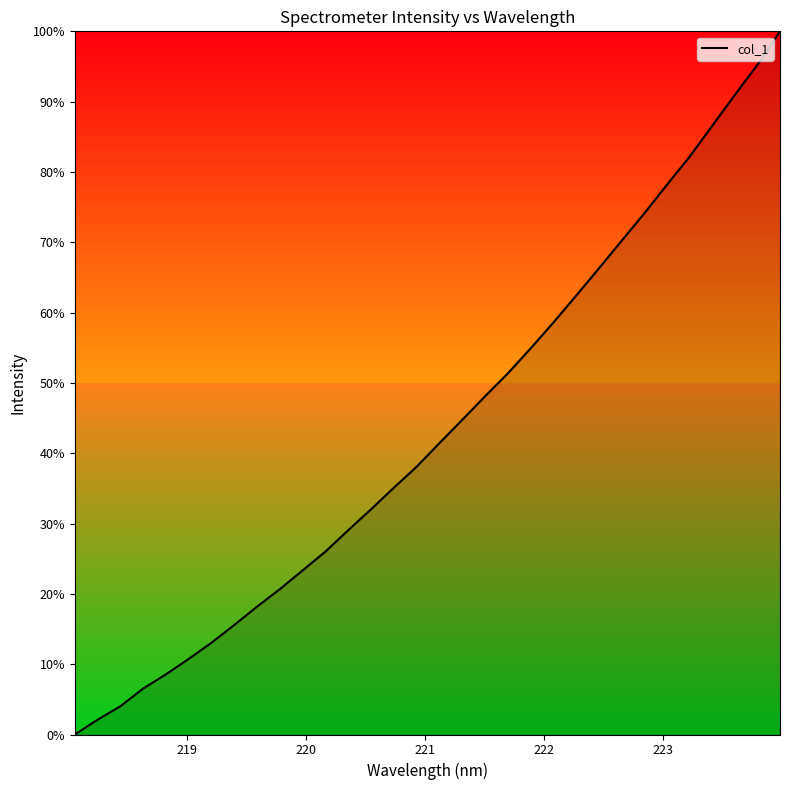

What is the difference between the maximum and minimum values?

100.0